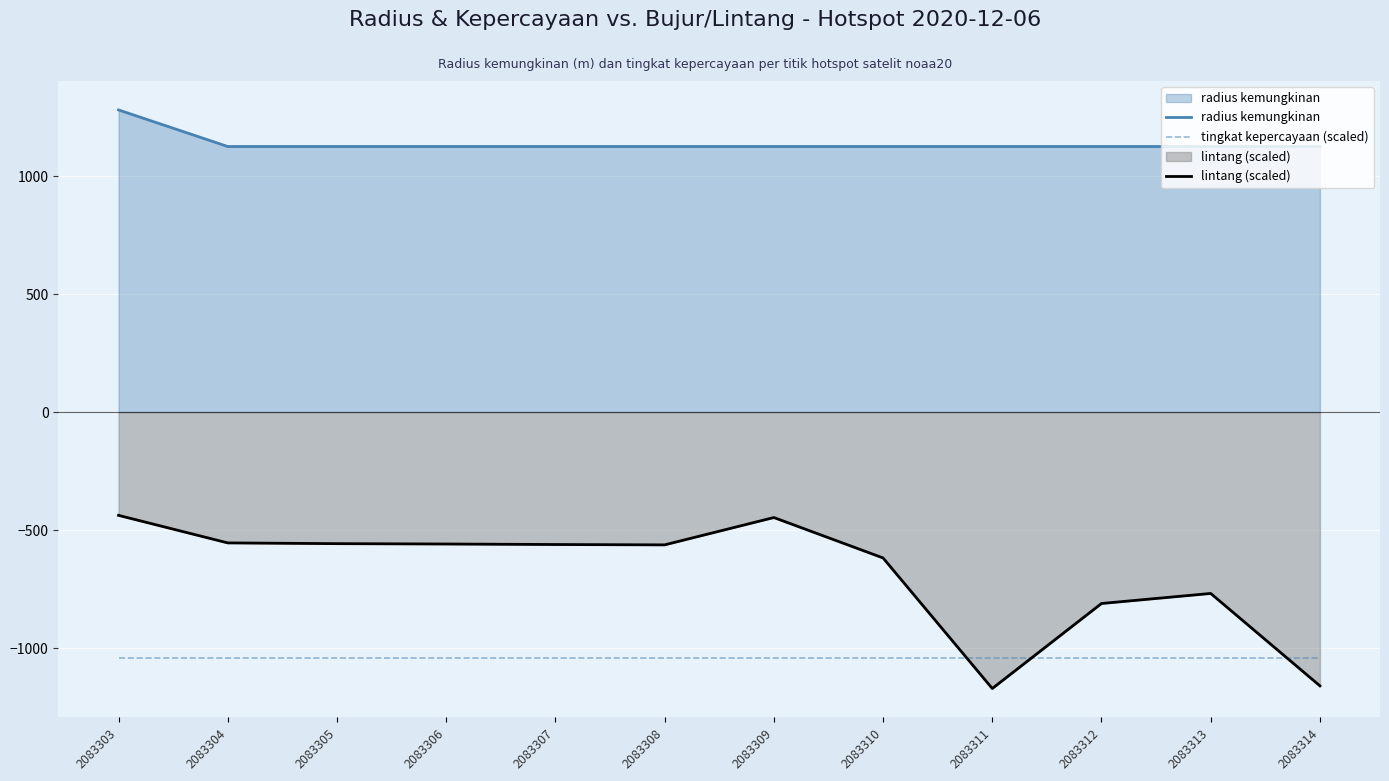

What is the minimum value for tingkat kepercayaan (scaled)?

-1040.0